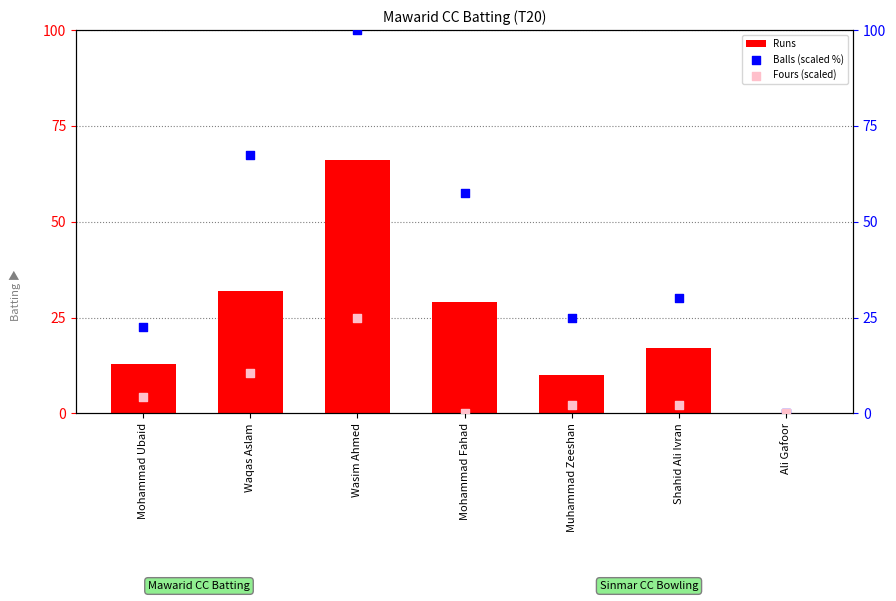

At how many categories does at least one series exceed 83?

1